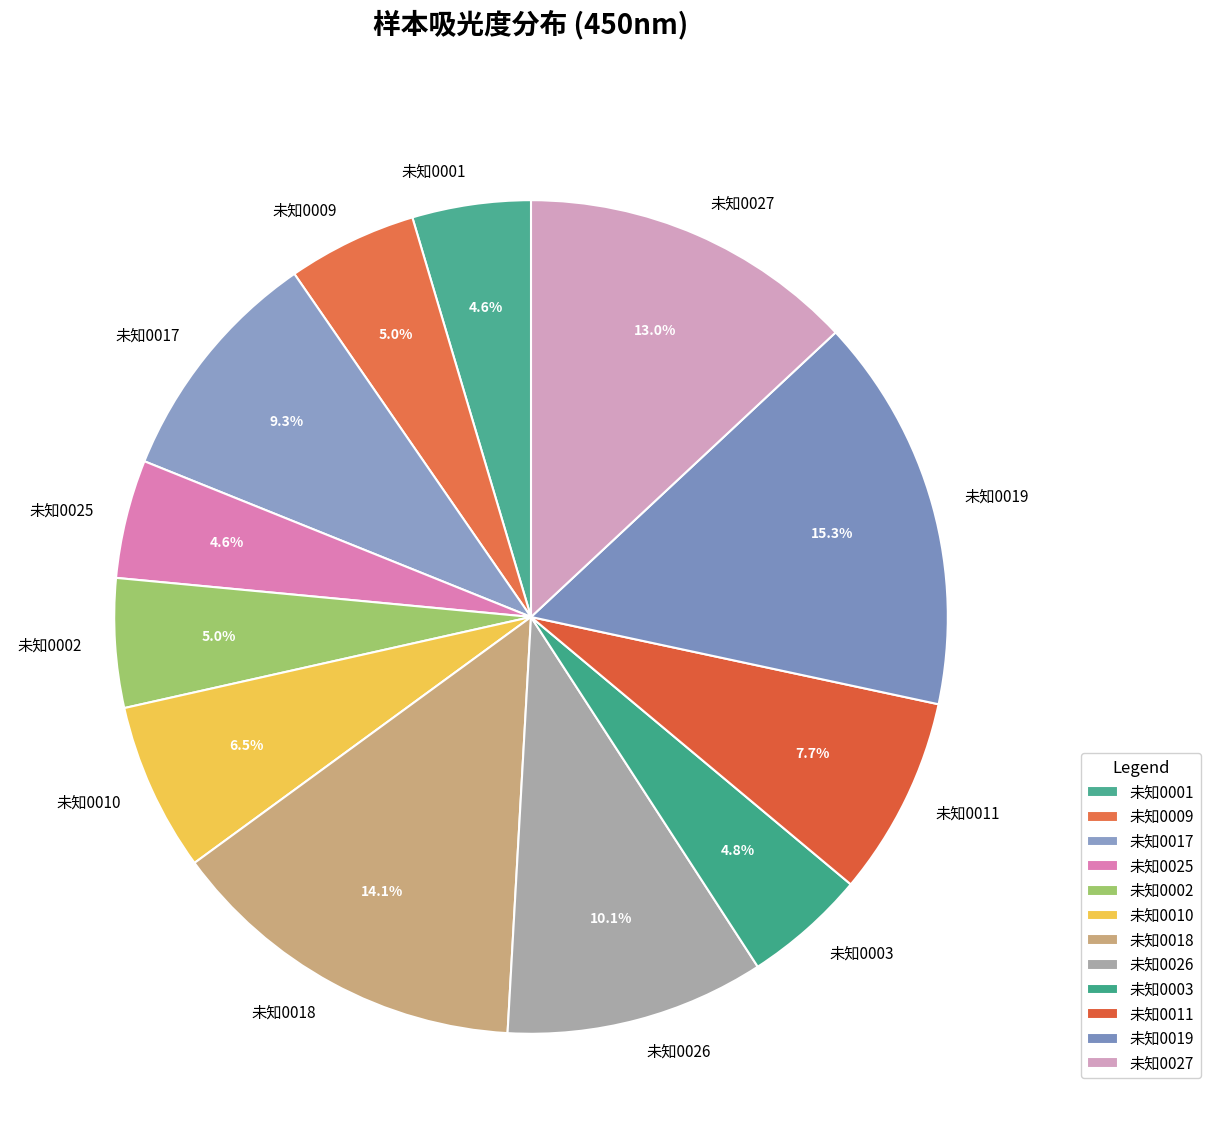

Which has a higher value, 未知0003 or 未知0026?

未知0026